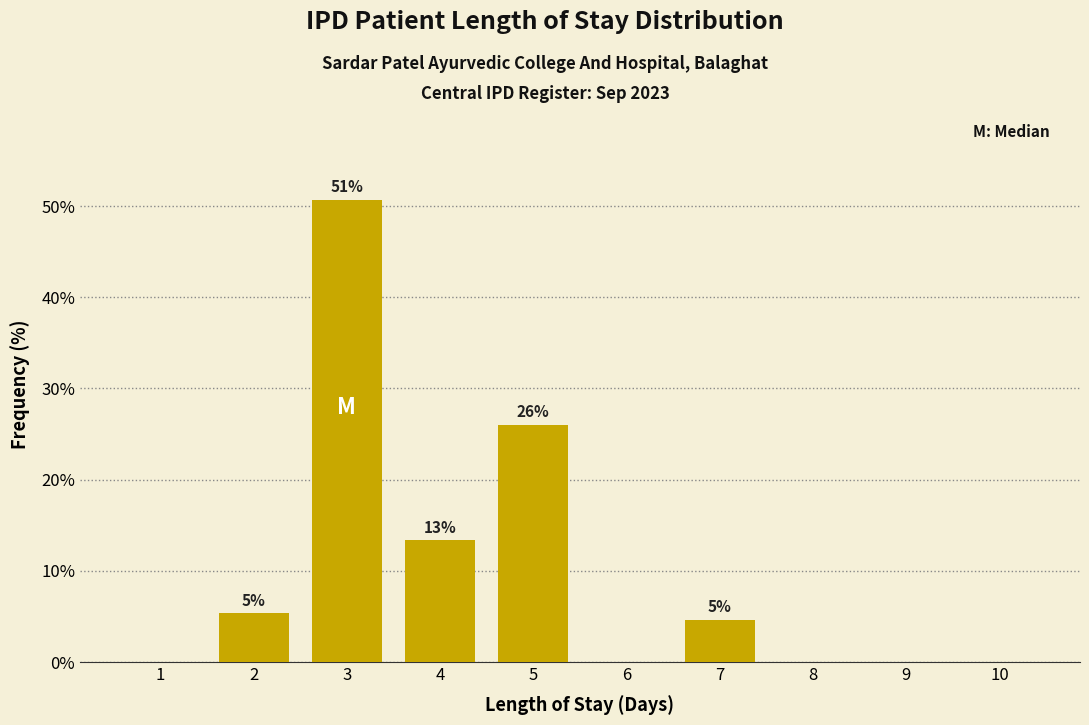

Are the bars horizontal?

No